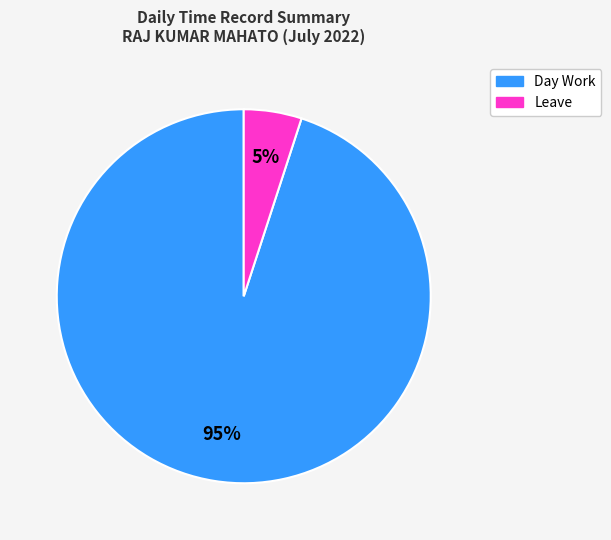

How many slices are in this pie chart?

2